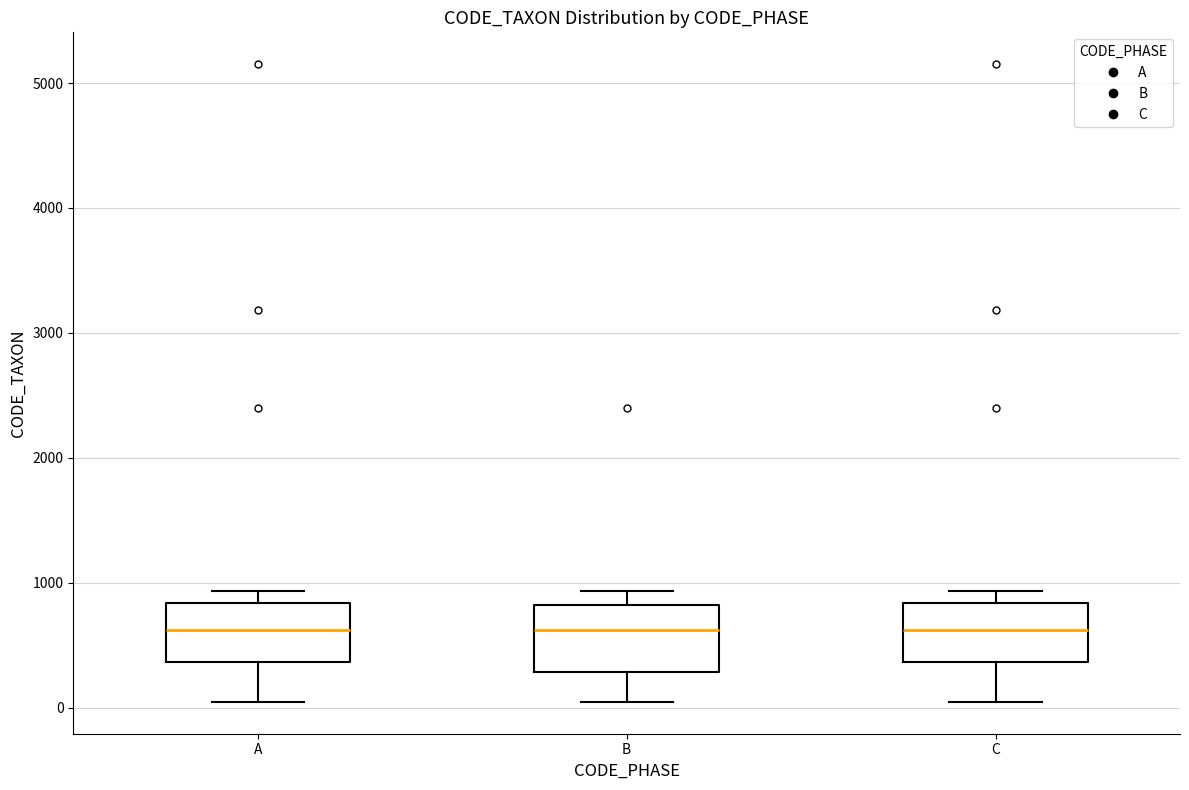

Where does the lower whisker of the box for A end on the y-axis? The values are not printed on the chart, so give them approximately, as read against the axis.

0